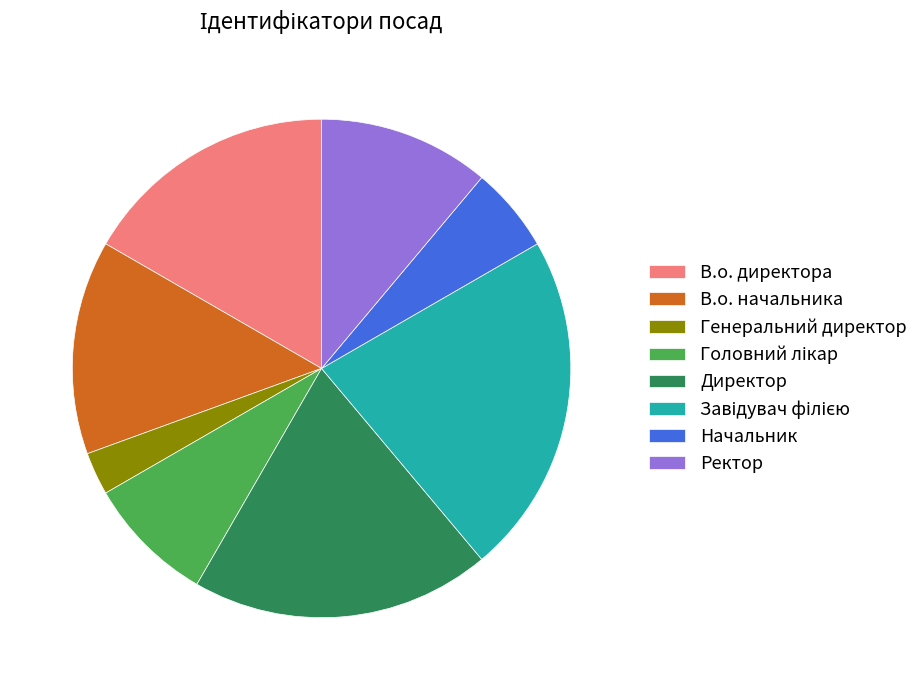

True or false: Начальник accounts for 6% of the total.

True